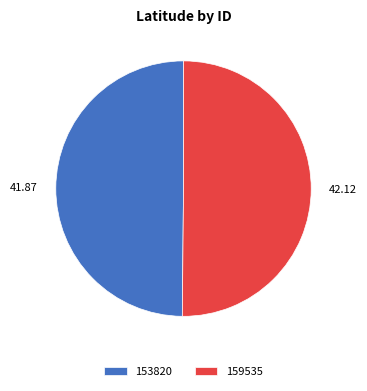

Combined, do 159535 and 153820 account for over 50%?

Yes